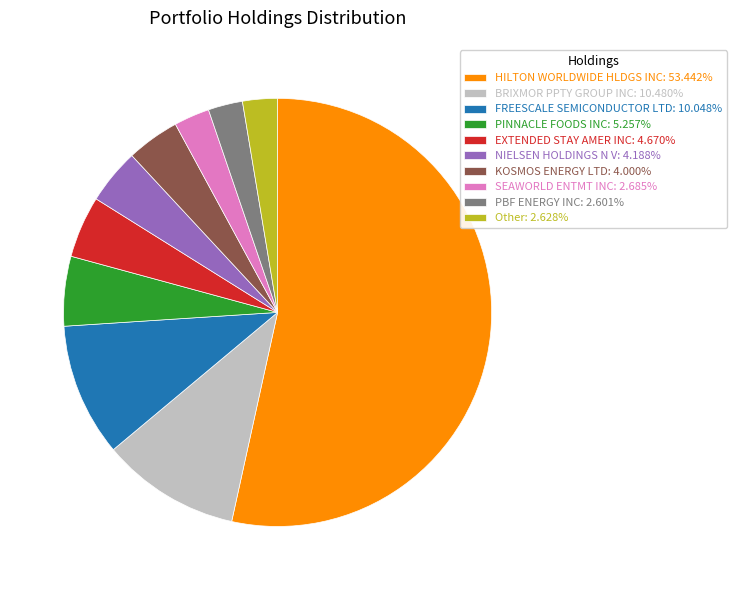

What is the ratio of the value at BRIXMOR PPTY GROUP INC to the value at NIELSEN HOLDINGS N V?

2.5